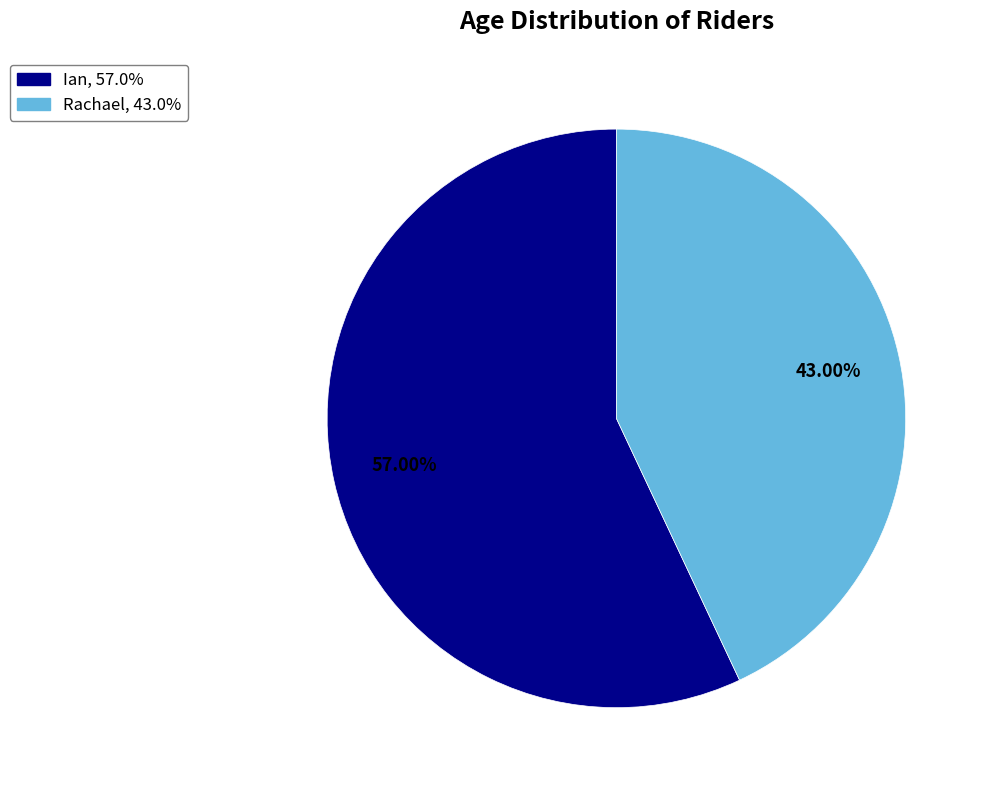

To the nearest percent, what is the combined percentage of Rachael and Ian?

100%